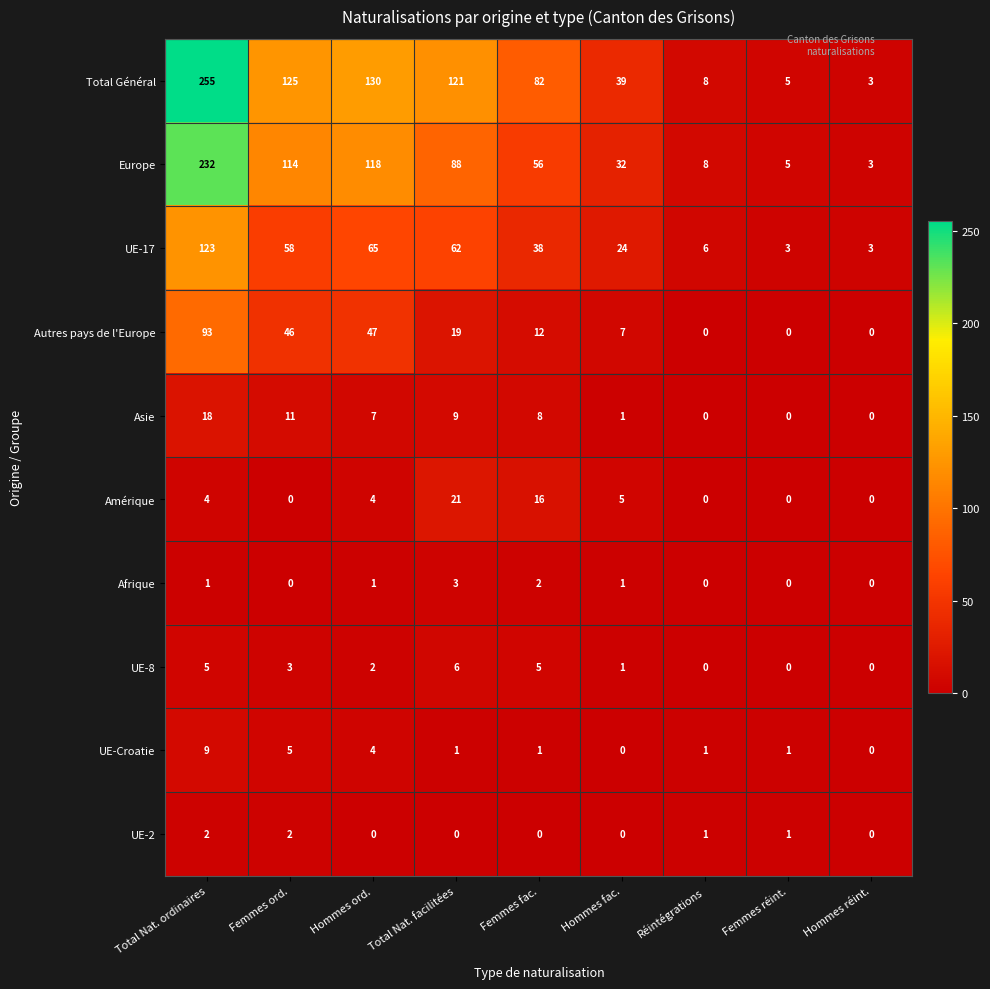

Which series changed the most between Hommes fac. and Réintégrations?

Total Général